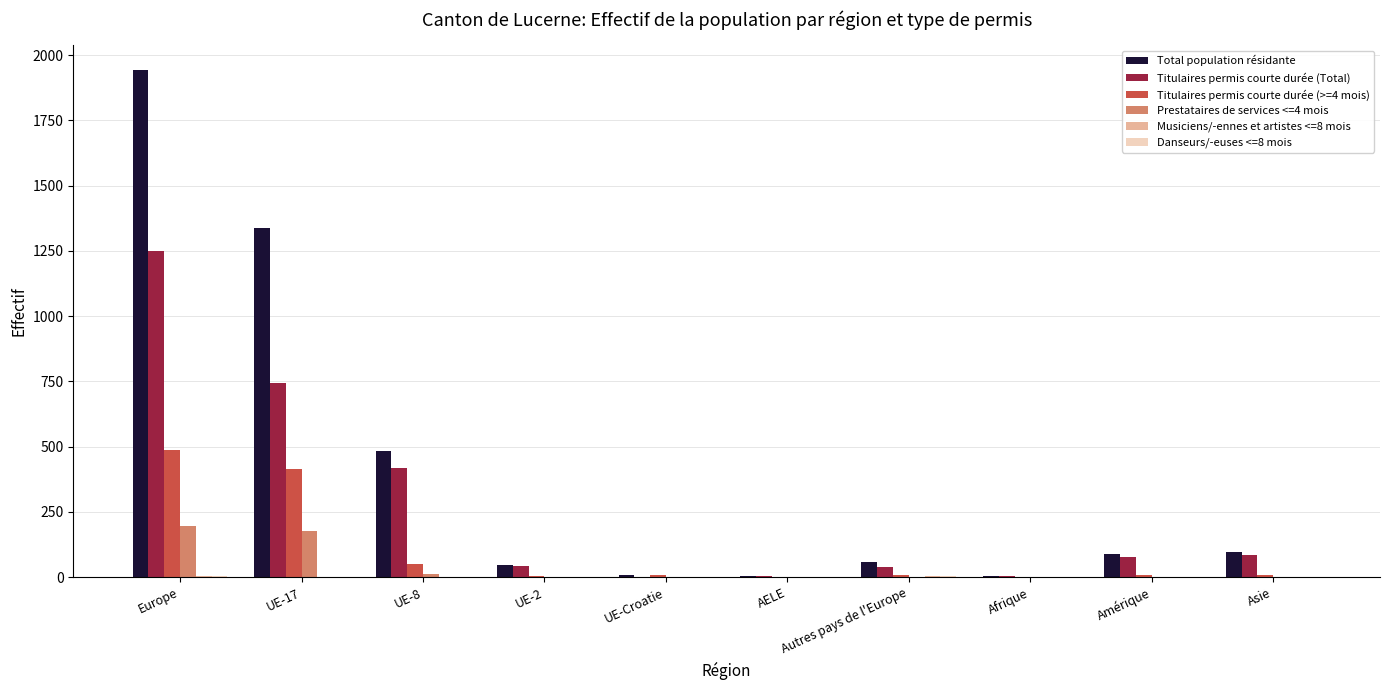

Which series has the largest total across all categories?

Total population résidante